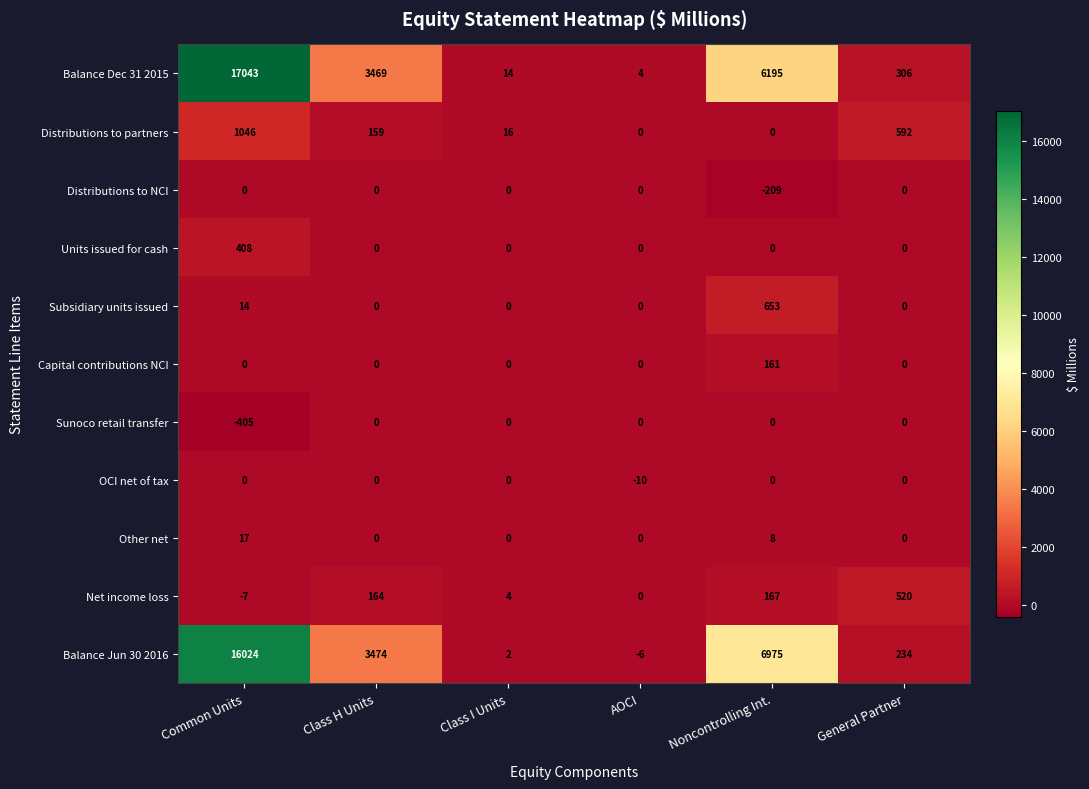

At how many categories does at least one series exceed 15962?

1